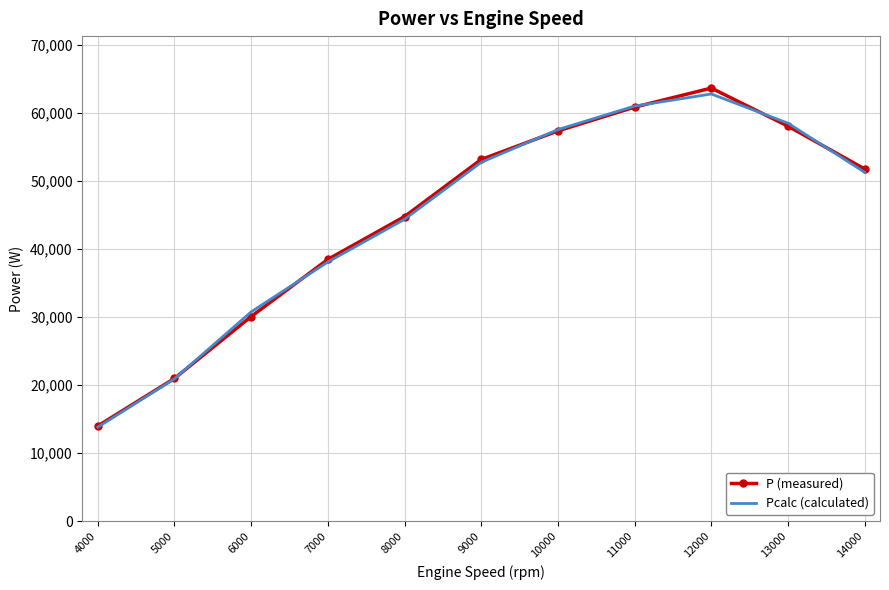

Which category has the highest value across all series?

12000